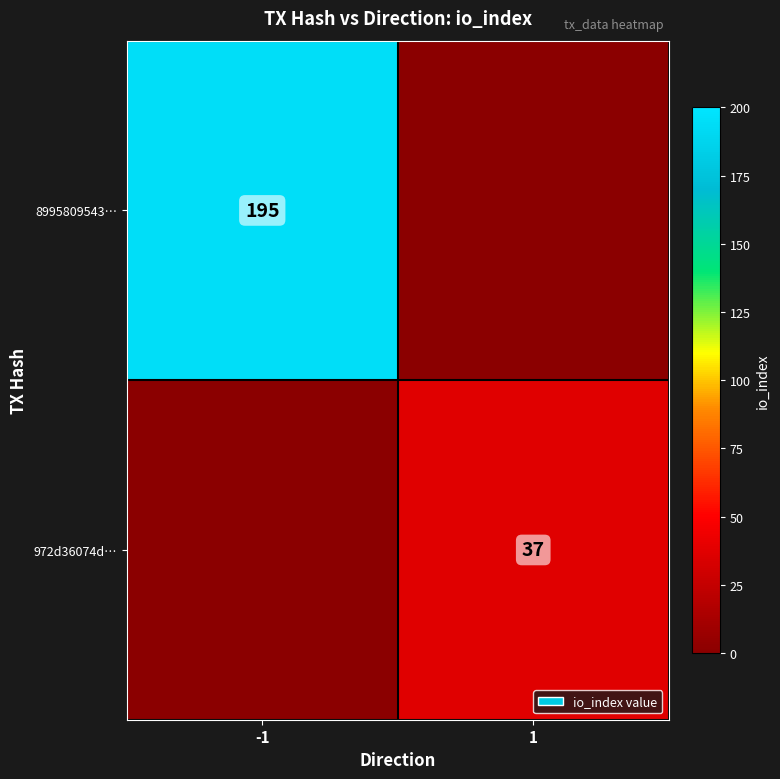

True or false: 972d36074d… has a value of 62 at 1.

False